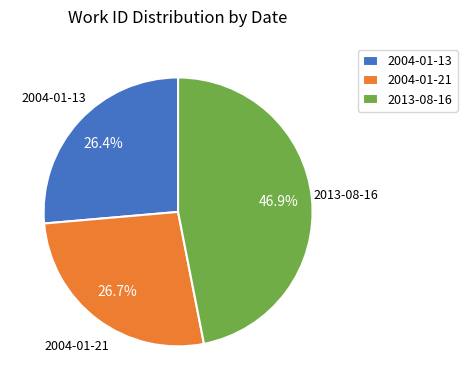

Which has a higher value, 2004-01-21 or 2013-08-16?

2013-08-16